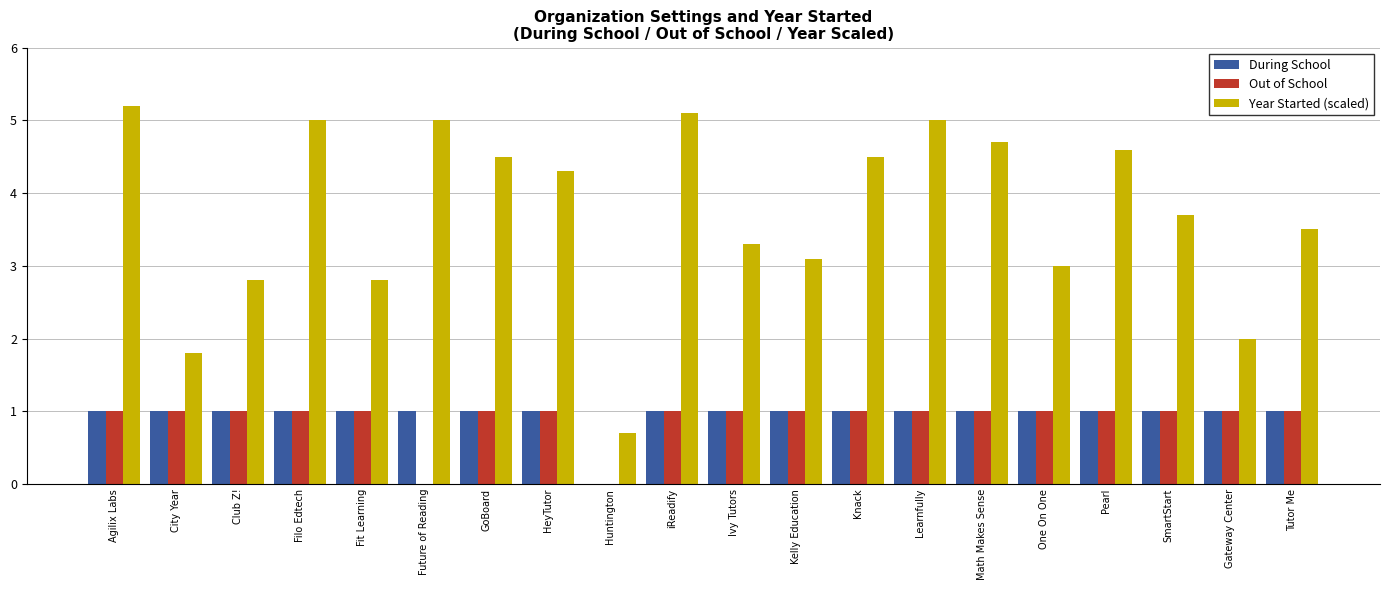

Which series changed the most between Ivy Tutors and Pearl?

Year Started (scaled)